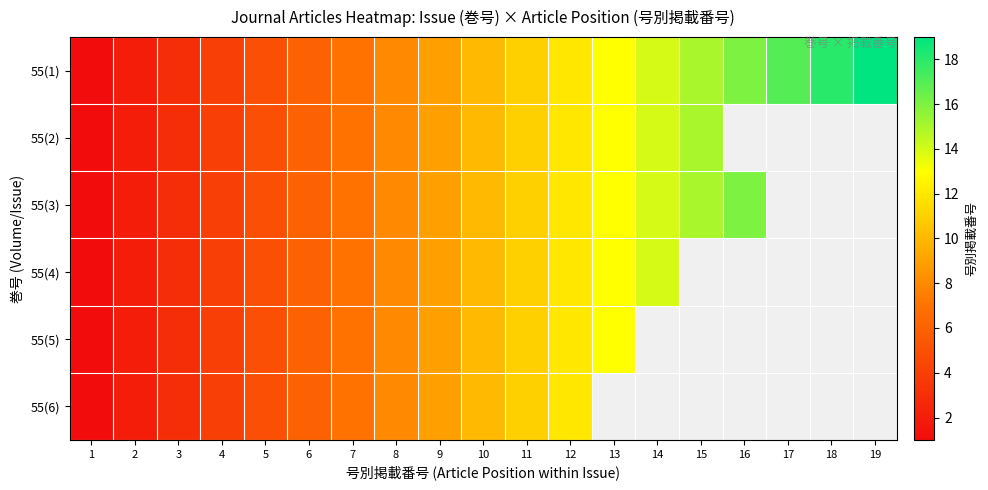

At which category is the sum across all series the highest?

12